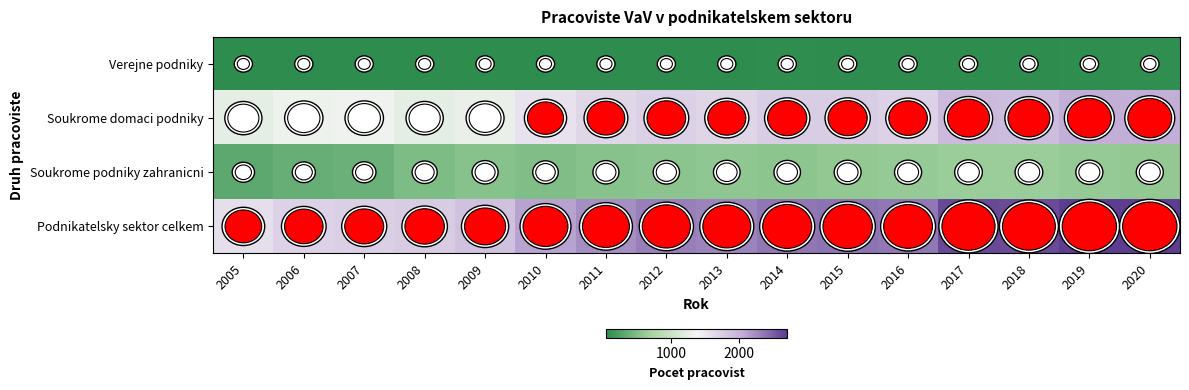

Rank the series by their maximum value, from highest to lowest.

Podnikatelsky sektor celkem, Soukrome domaci podniky, Soukrome podniky zahranicni, Verejne podniky